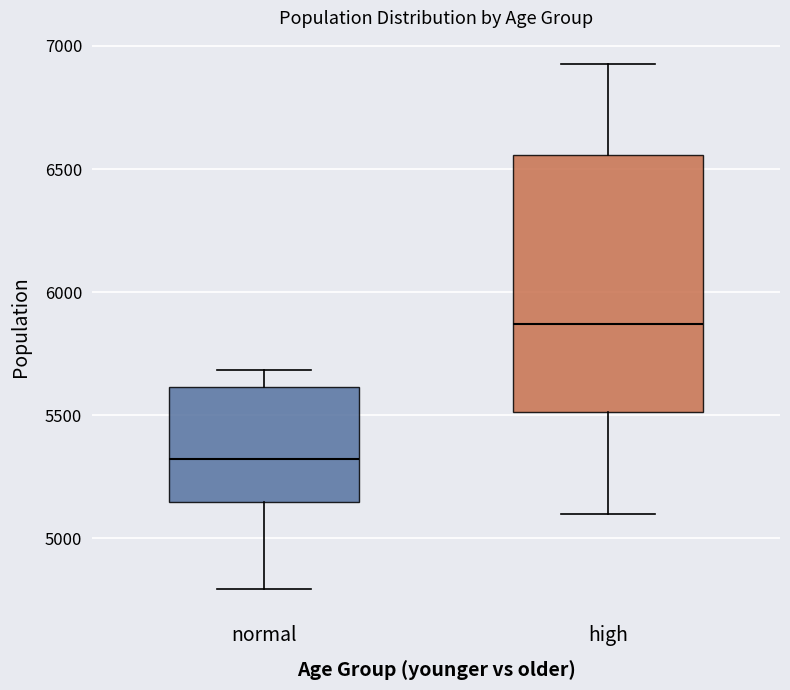

Which box's median line is the highest?

high